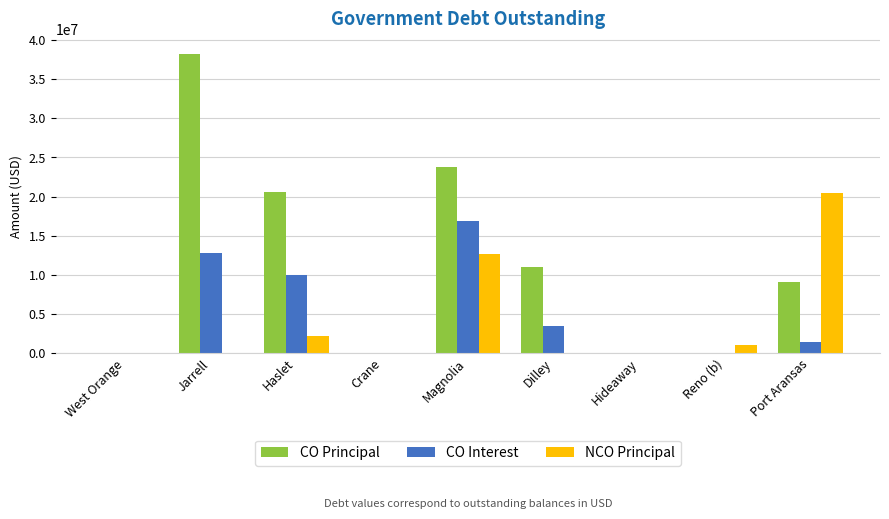

What is the sum of the CO Principal values at Dilley and Crane?

10983000.0